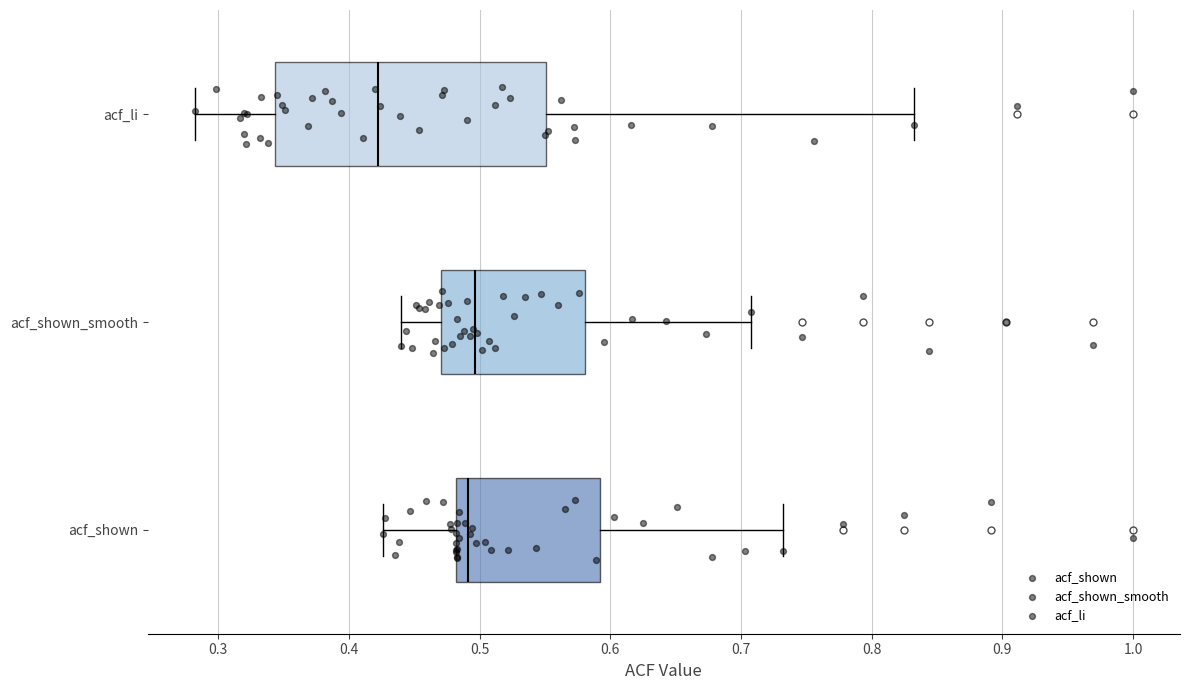

Which box is the widest, from its left edge to its right edge?

acf_li